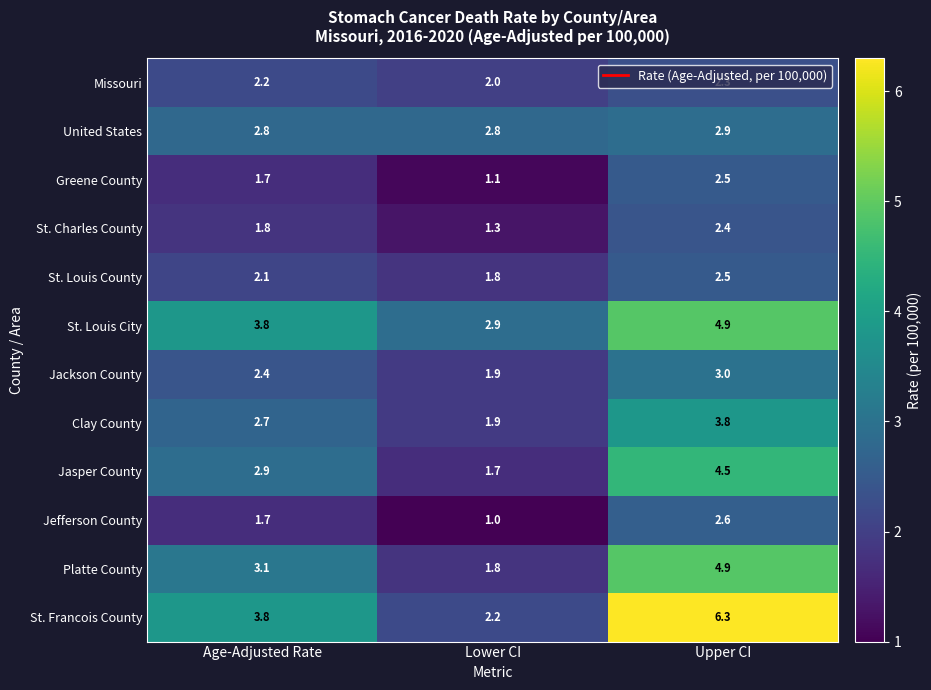

At how many categories does at least one series exceed 4?

1